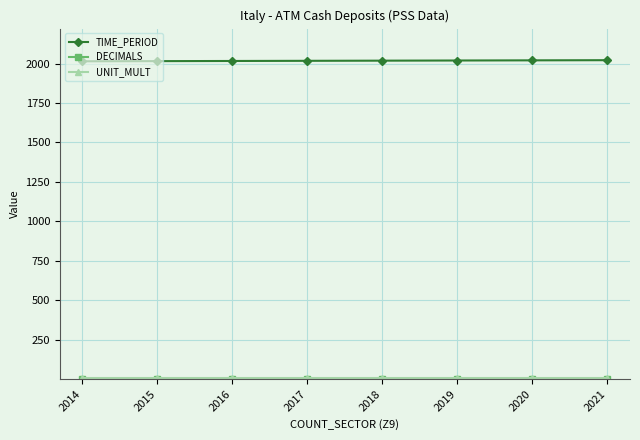

True or false: TIME_PERIOD has a value of 2015 at 2015.

True